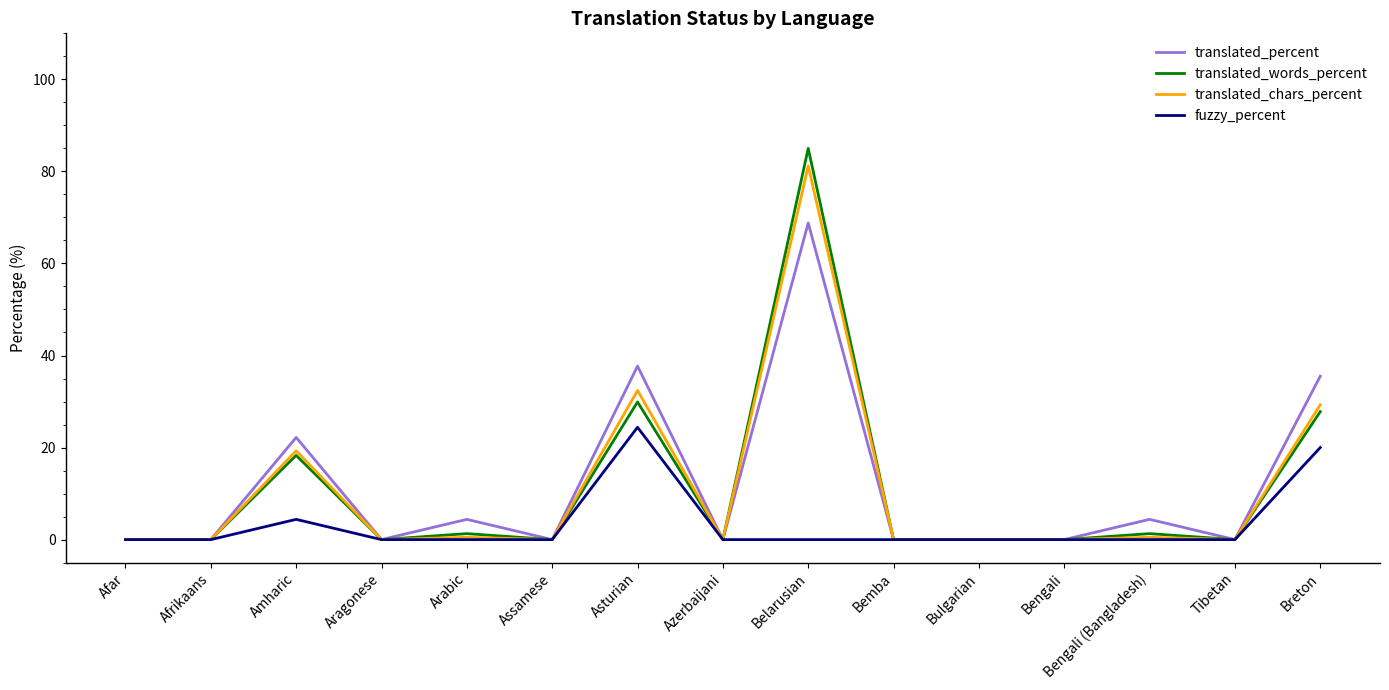

What position from the left is Asturian?

7